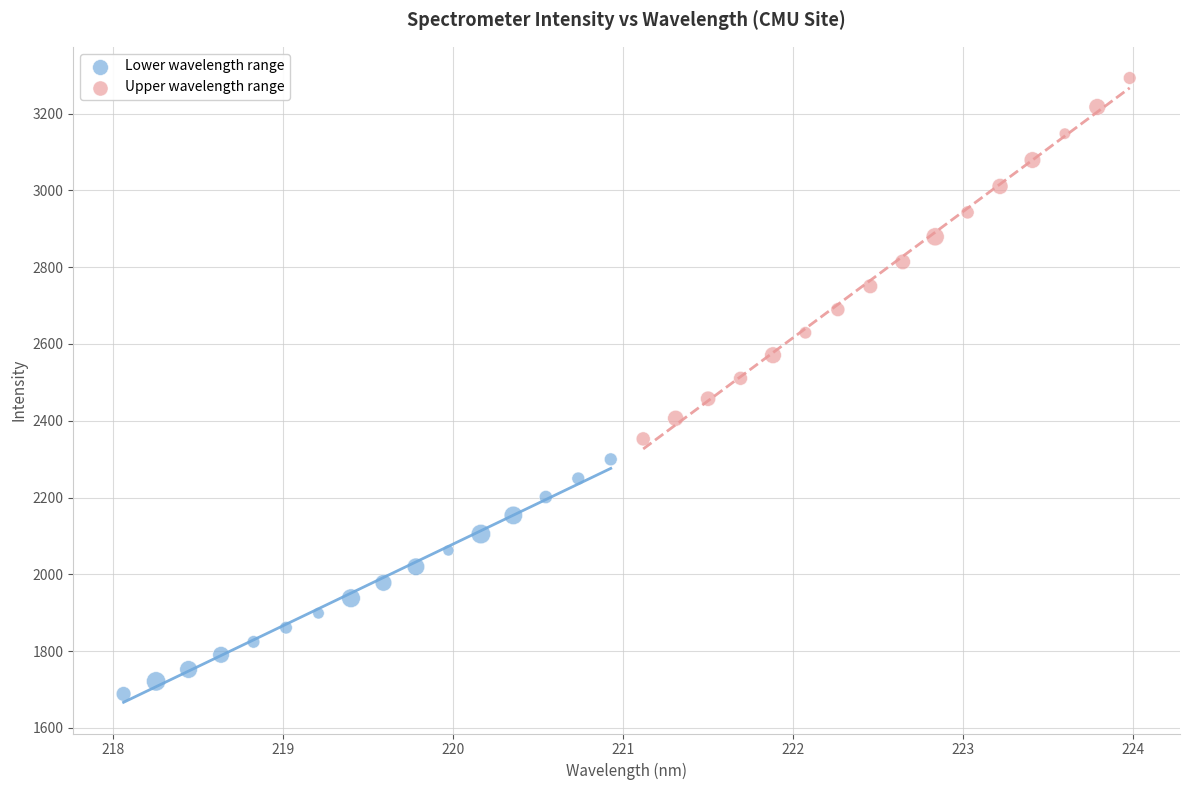

What are all the series names shown in the legend?

Lower wavelength range, Upper wavelength range